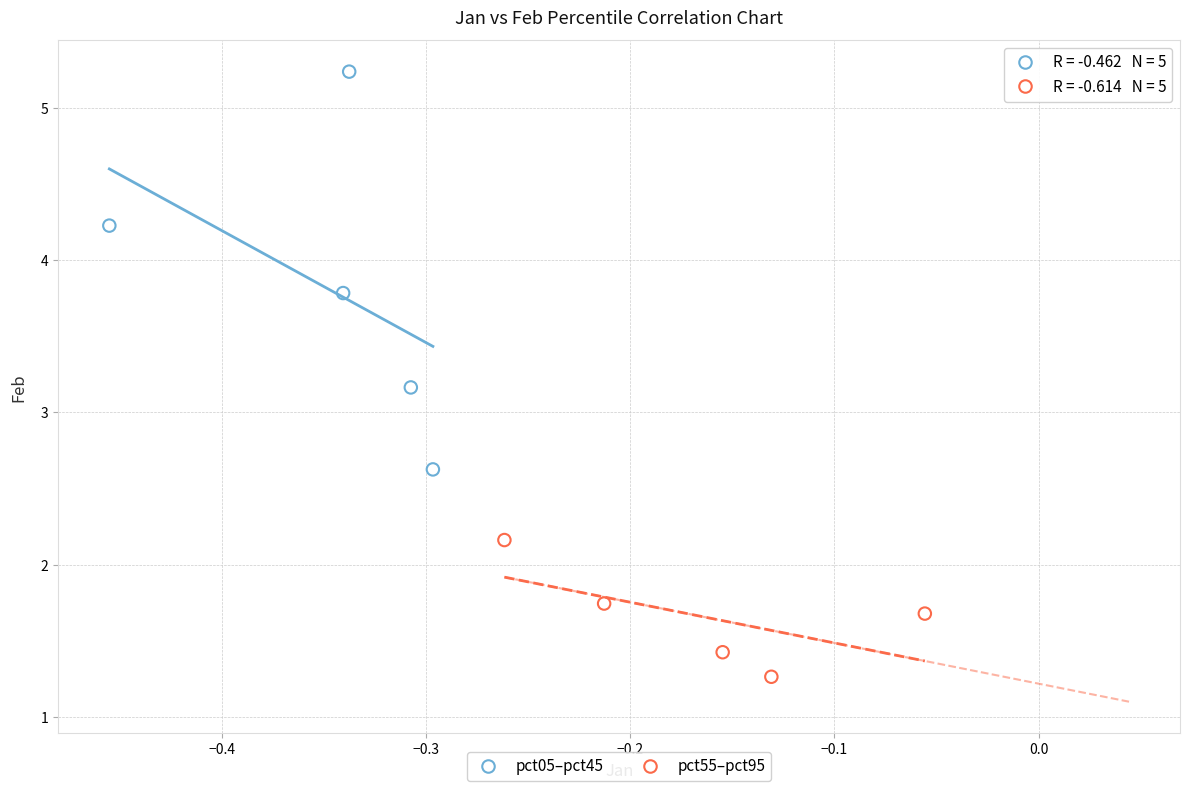

Which series has the widest spread of Y values?

pct05–pct45